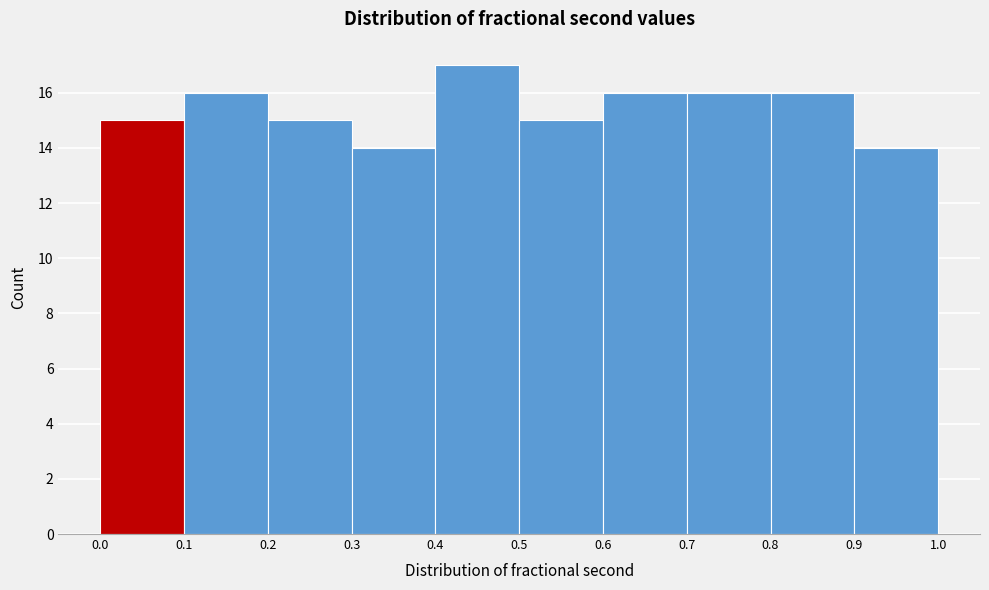

Reading left to right, list every bar in this chart as the range it spans on the x-axis followed by its height. The values are not printed on the chart, so give them approximately, as read against the axis.

0.0 to 0.1: 15
0.1 to 0.2: 16
0.2 to 0.3: 15
0.3 to 0.4: 14
0.4 to 0.5: 17
0.5 to 0.6: 15
0.6 to 0.7: 16
0.7 to 0.8: 16
0.8 to 0.9: 16
0.9 to 1.0: 14